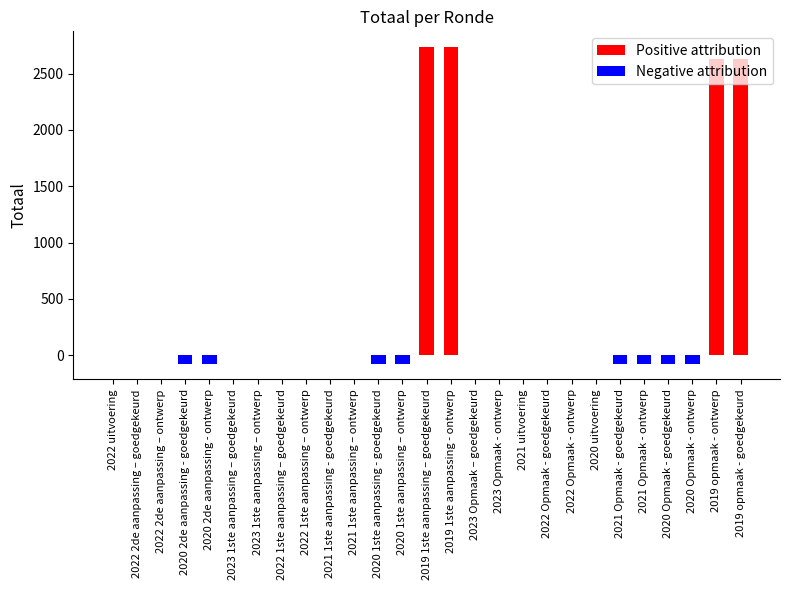

Is the value of Positive attribution at 2019 1ste aanpassing – goedgekeurd greater than the value of Negative attribution at 2019 1ste aanpassing - ontwerp?

Yes